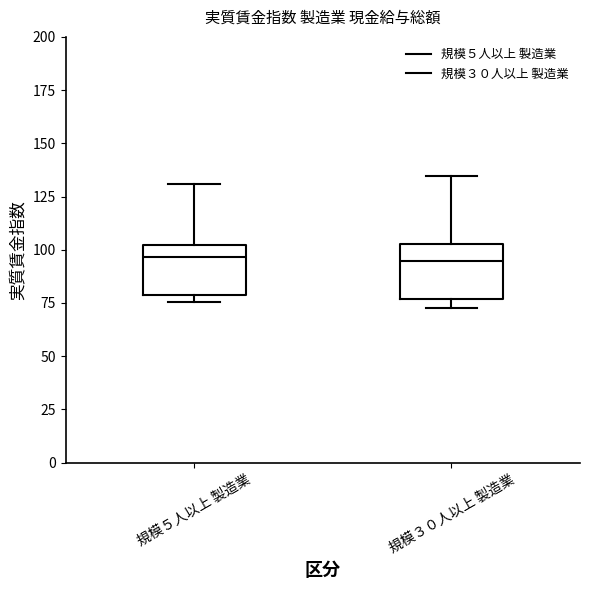

Reading left to right, read every box against the y-axis: the position of its median line, the range the box covers, and the ends of its whiskers. The values are not printed on the chart, so give them approximately, as read against the axis.

規模５人以上 製造業: median 95, box 80 to 100, whiskers 75 to 130
規模３０人以上 製造業: median 95, box 75 to 105, whiskers 75 (just below the box's lower edge) to 135